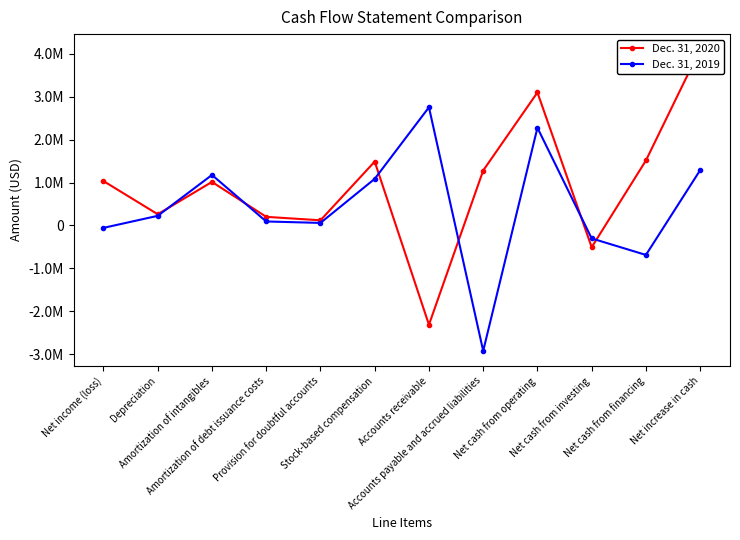

At Accounts receivable, list the series in order from smallest to largest.

Dec. 31, 2020, Dec. 31, 2019